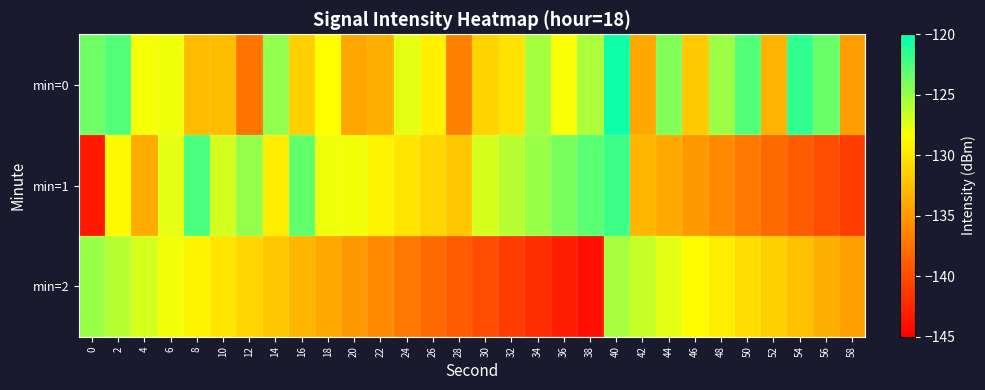

At which category is the sum across all series the highest?

40